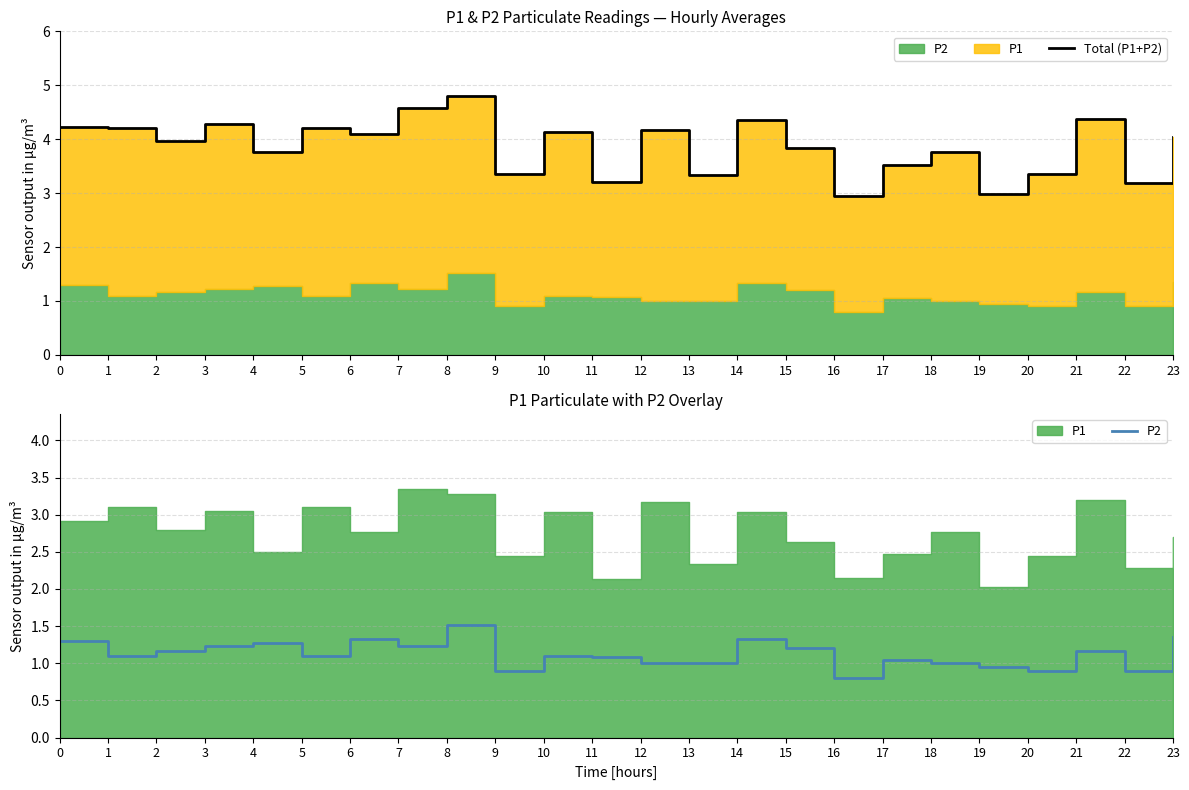

Is it true that Total (P1+P2) equals 3.0 at 19?

True